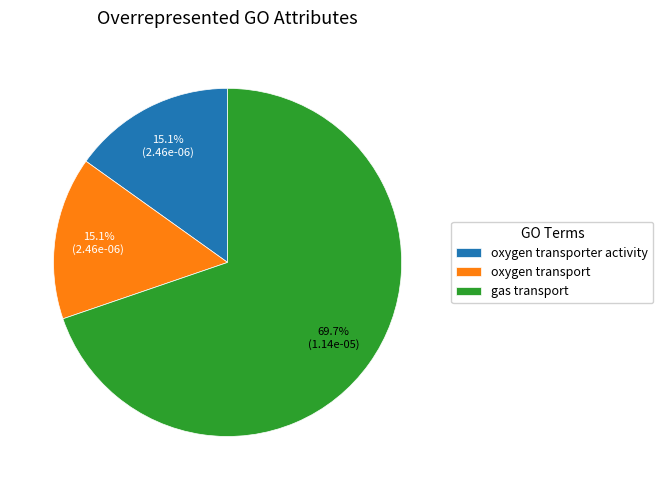

Between gas transport and oxygen transport, which is larger?

gas transport